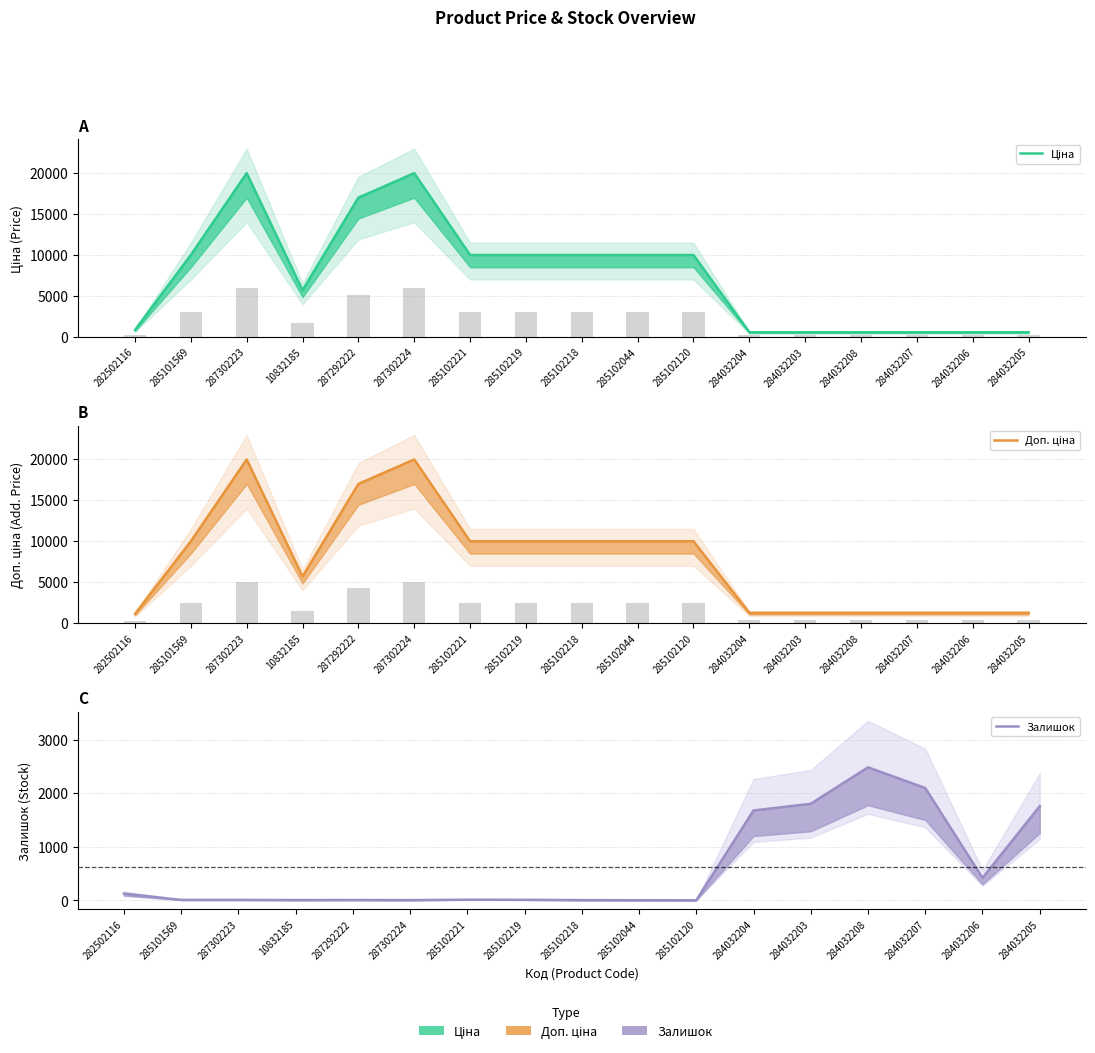

How many series are shown in this chart?

3